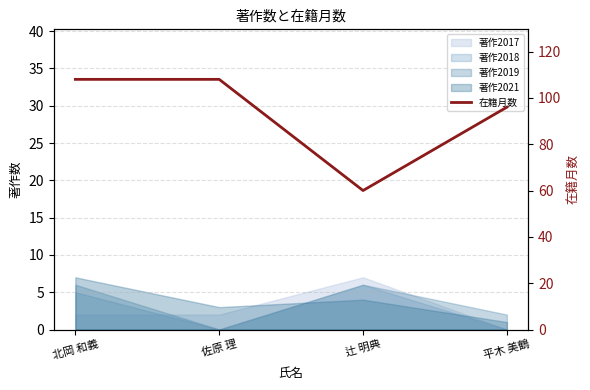

Reading left to right, list all the values displayed in this chart.

北岡 和義=108	佐原 理=108	辻 明典=60	平木 美鶴=96